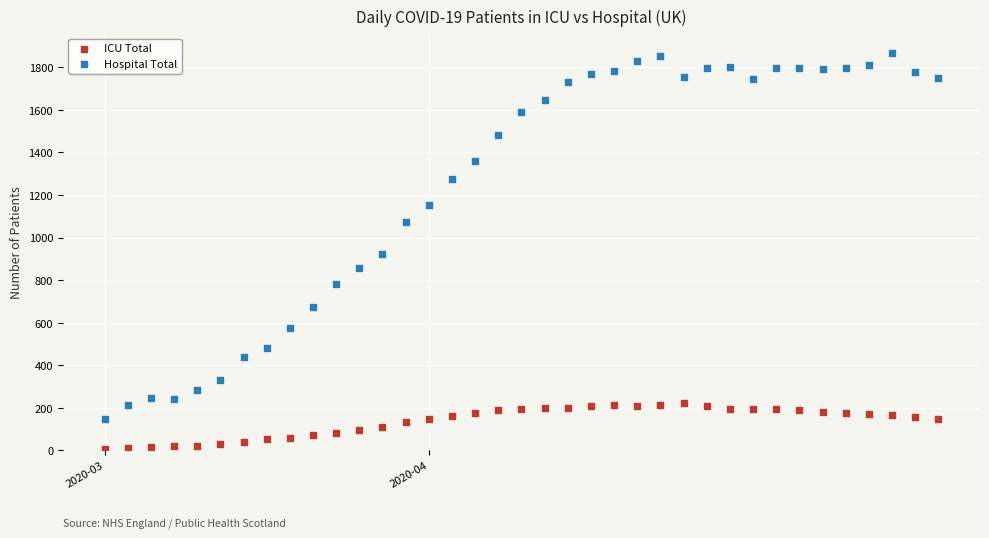

Which series has the widest spread of Y values?

Hospital Total